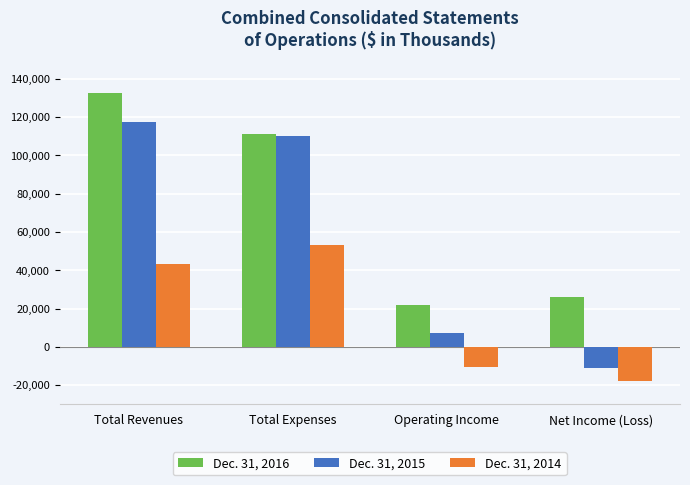

At Operating Income, list the series in order from smallest to largest.

Dec. 31, 2014, Dec. 31, 2015, Dec. 31, 2016